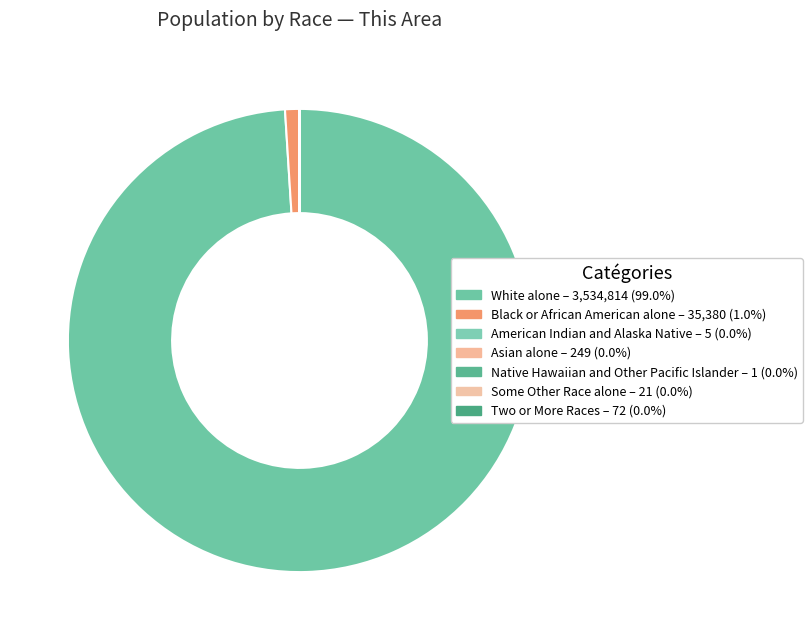

Rank the categories by value from highest to lowest.

White alone, Black or African American alone, Asian alone, Two or More Races, Some Other Race alone, American Indian and Alaska Native, Native Hawaiian and Other Pacific Islander